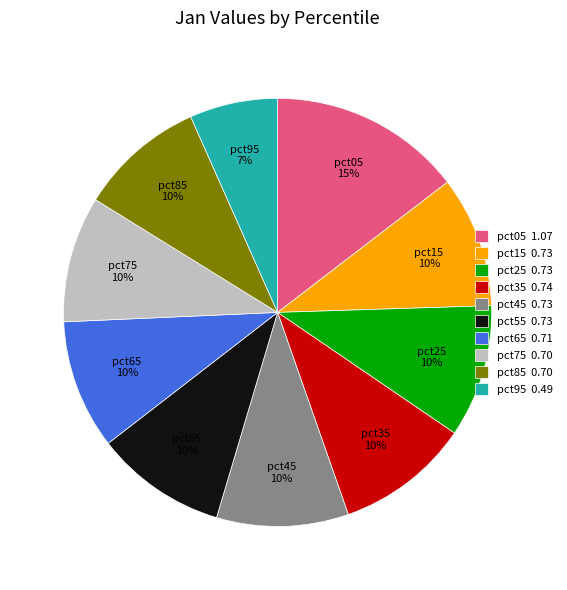

Is pct15 the majority of the pie?

No